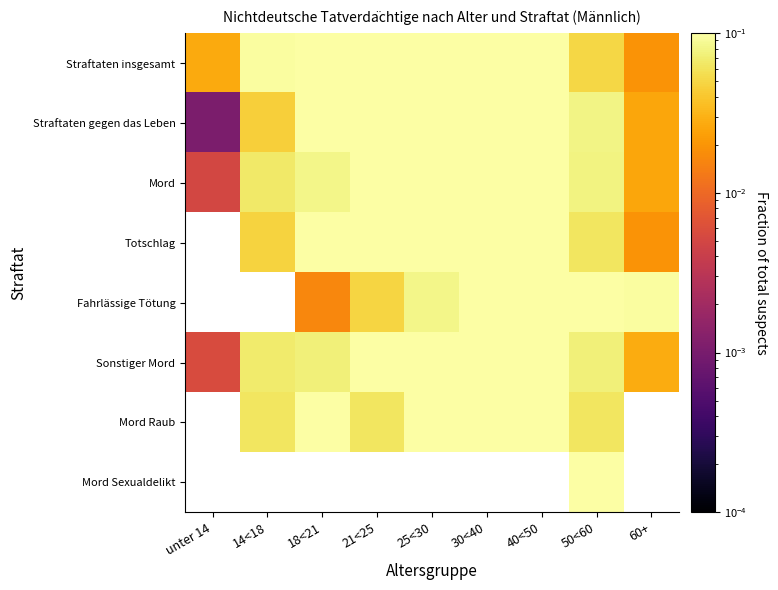

The value of Fahrlässige Tötung at 40<50 is 0.4. True or false?

False